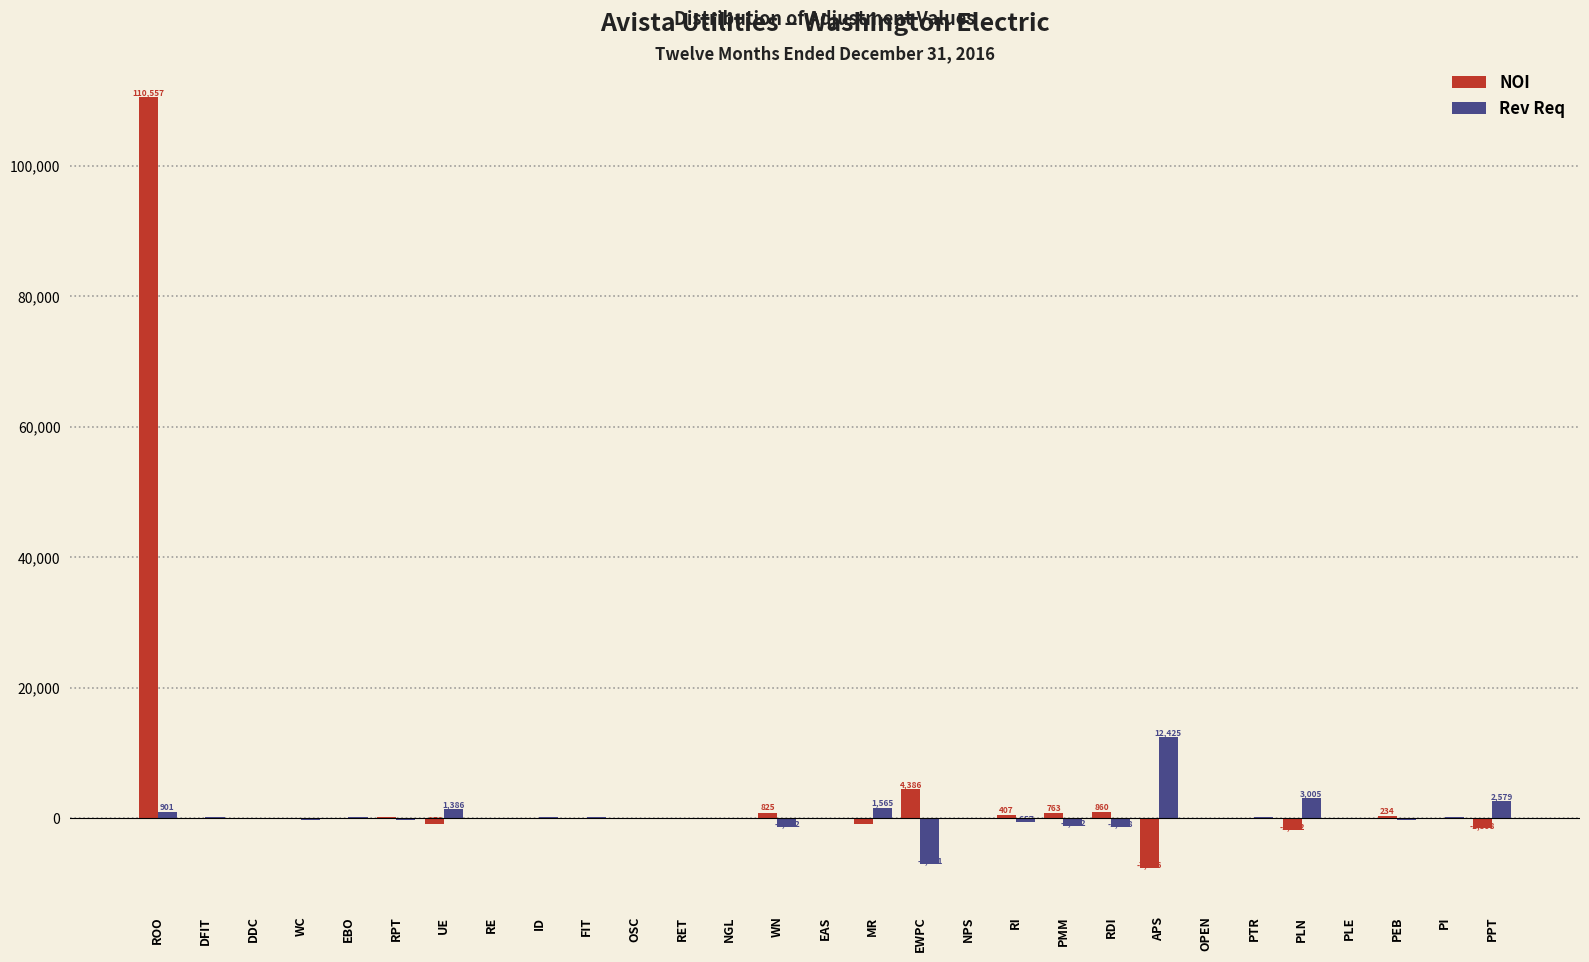

Where is NOI nearest to the value 51430?

EWPC